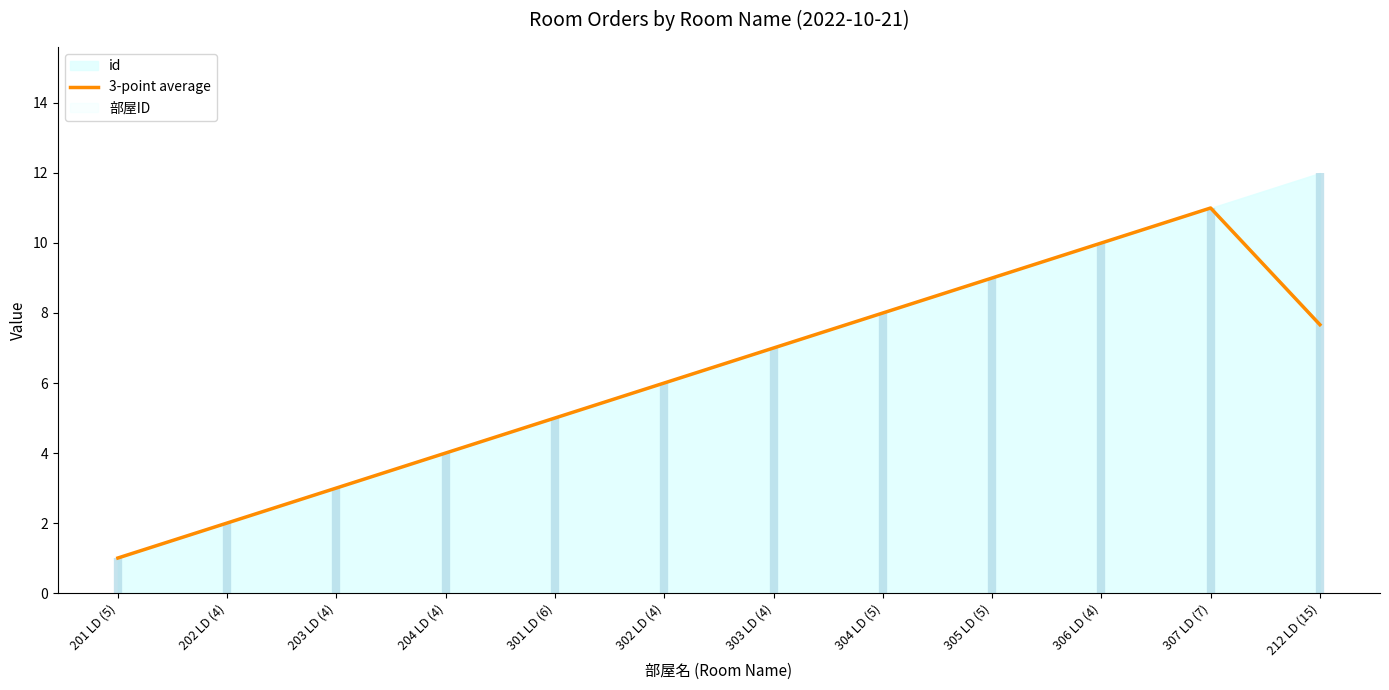

True or false: there are more than 2 points higher than both neighbors.

False